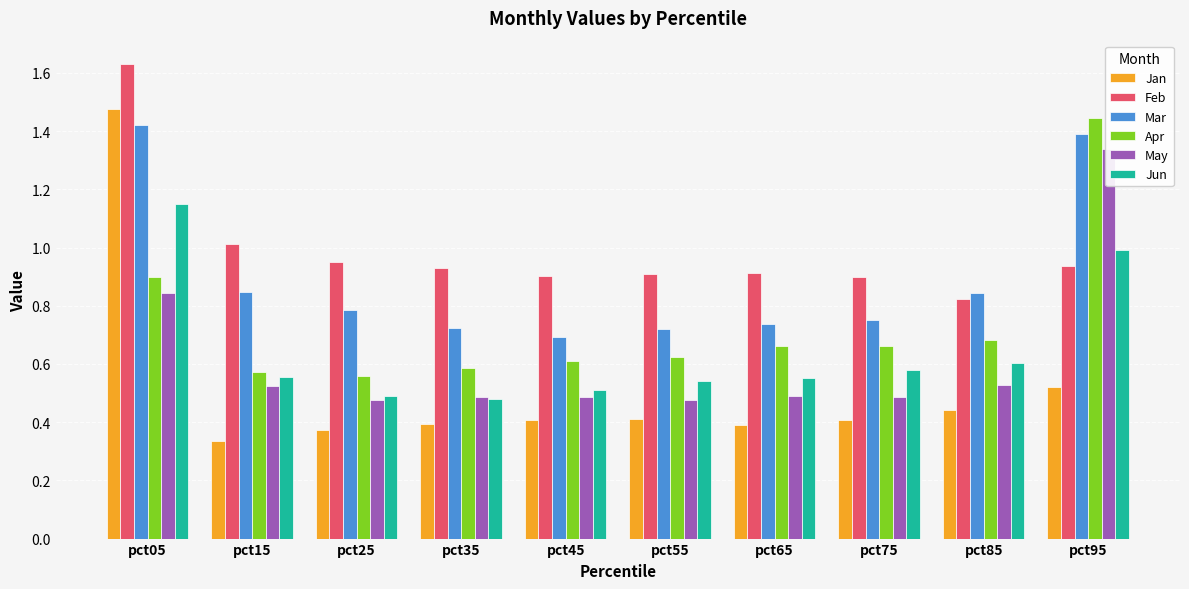

Which label corresponds to the smallest value in the chart?

pct15